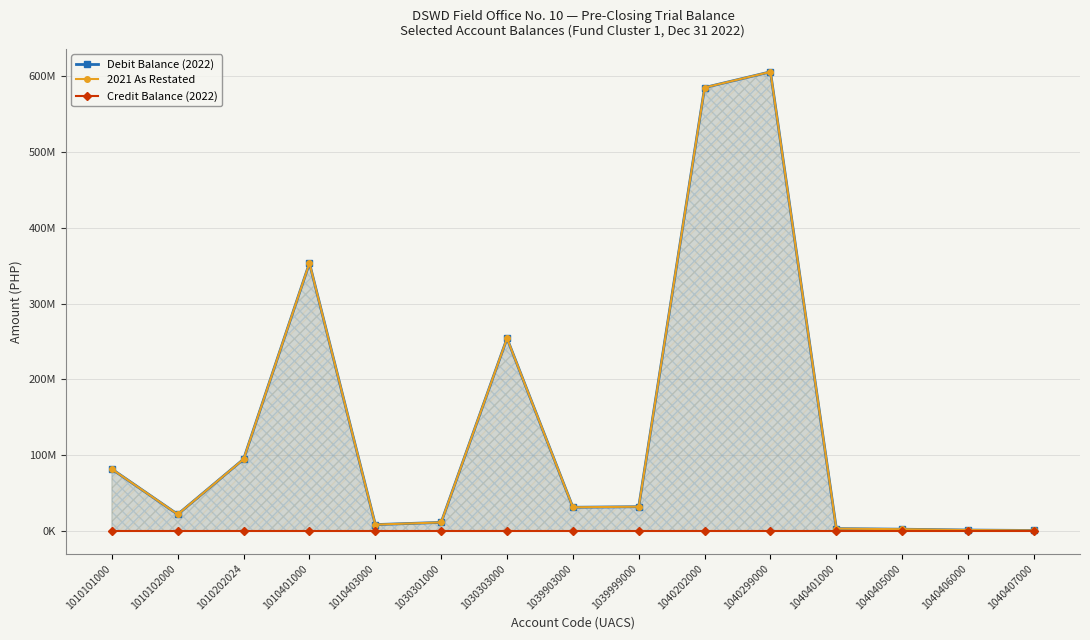

Between 1039999000 and 1010403000, which is larger?

1039999000